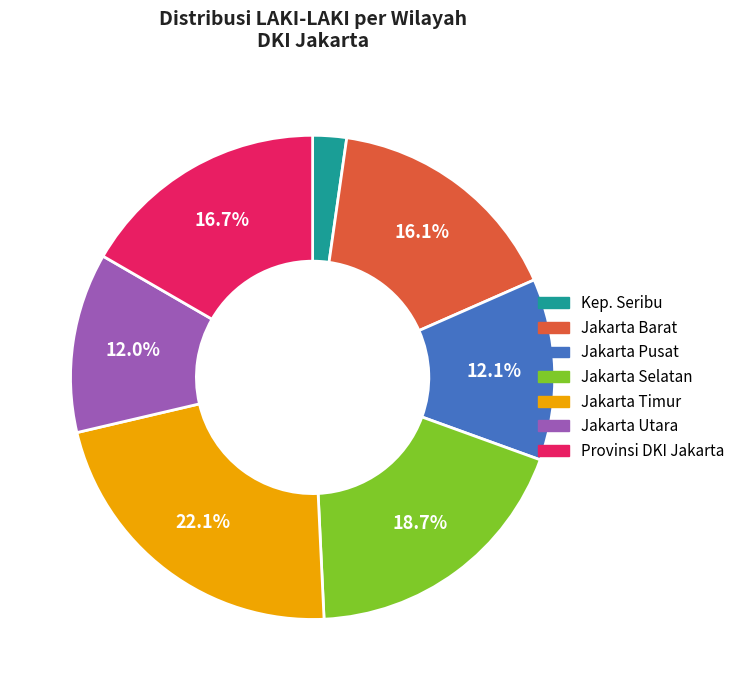

Is there any slice that represents more than half of the pie?

No